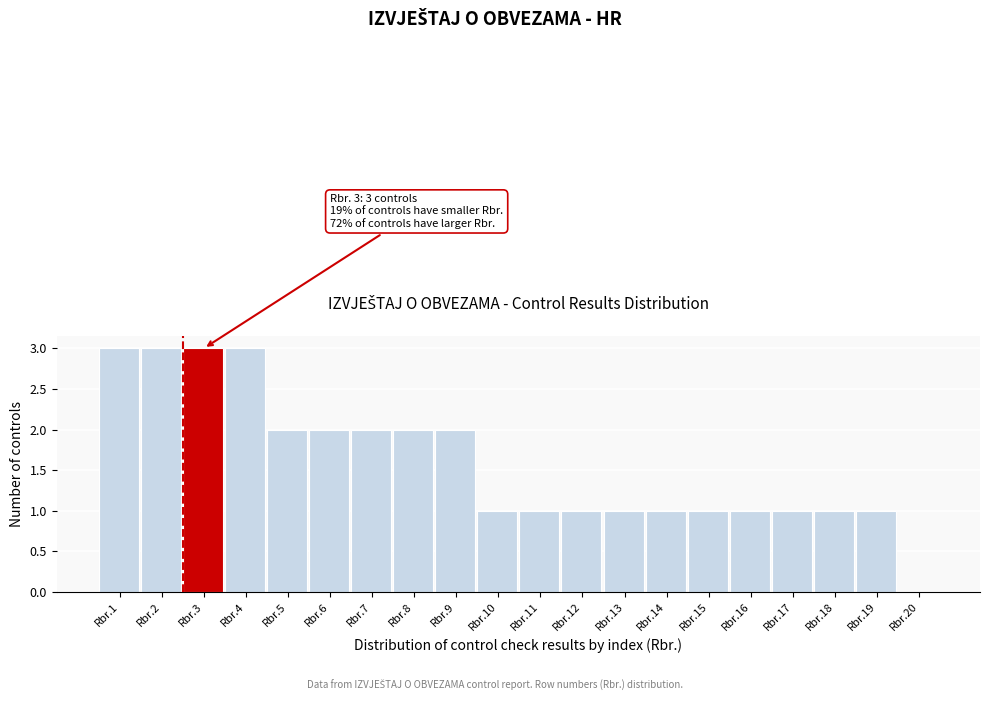

Reading left to right, transcribe all the data shown in this chart.

Rbr.1=3	Rbr.2=3	Rbr.3=3	Rbr.4=3	Rbr.5=2	Rbr.6=2	Rbr.7=2	Rbr.8=2	Rbr.9=2	Rbr.10=1	Rbr.11=1	Rbr.12=1	Rbr.13=1	Rbr.14=1	Rbr.15=1	Rbr.16=1	Rbr.17=1	Rbr.18=1	Rbr.19=1	Rbr.20=0